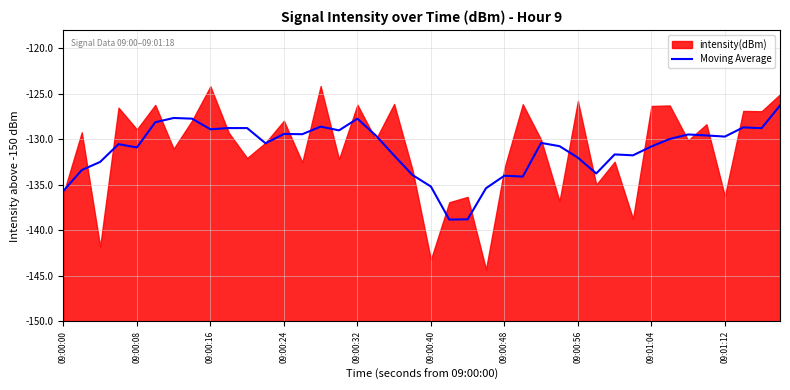

Reading left to right, what are all the values shown in this chart?

14.3	16.6	17.5	19.5	19.1	21.9	22.3	22.3	21.1	21.2	21.2	19.6	20.6	20.6	21.4	21.0	22.3	20.4	18.2	16.1	14.8	11.2	11.2	14.6	16.0	15.9	19.6	19.2	18.0	16.2	18.3	18.2	19.2	20.0	20.5	20.4	20.3	21.3	21.2	23.7